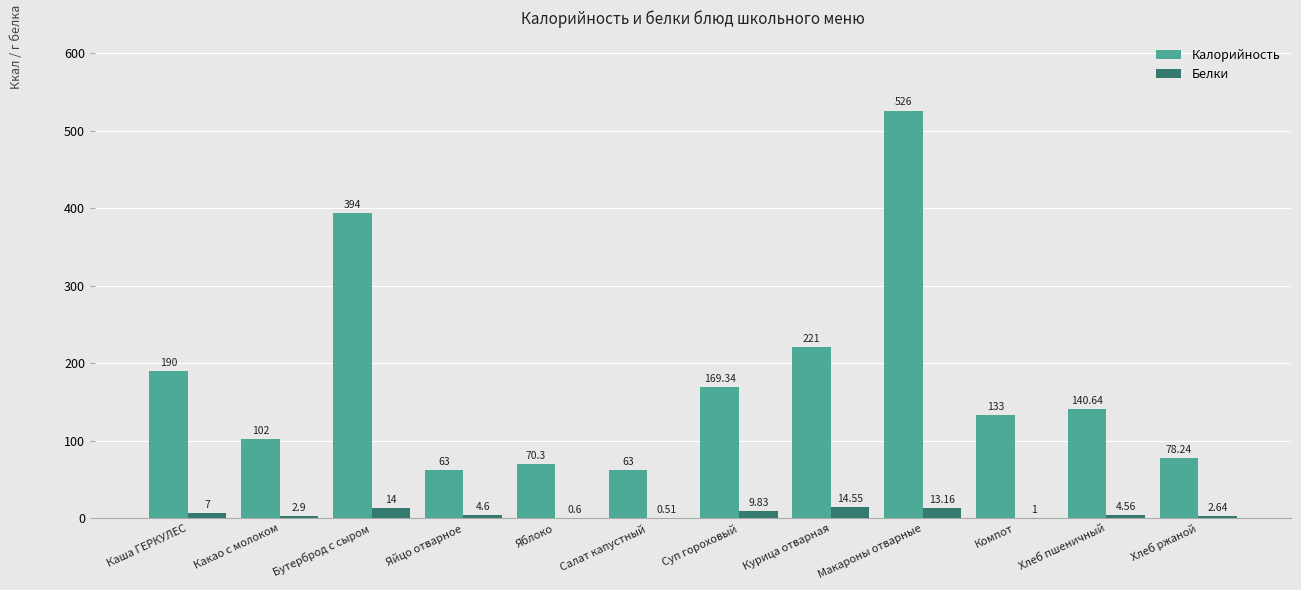

At which label does Белки first exceed 4?

Каша ГЕРКУЛЕС